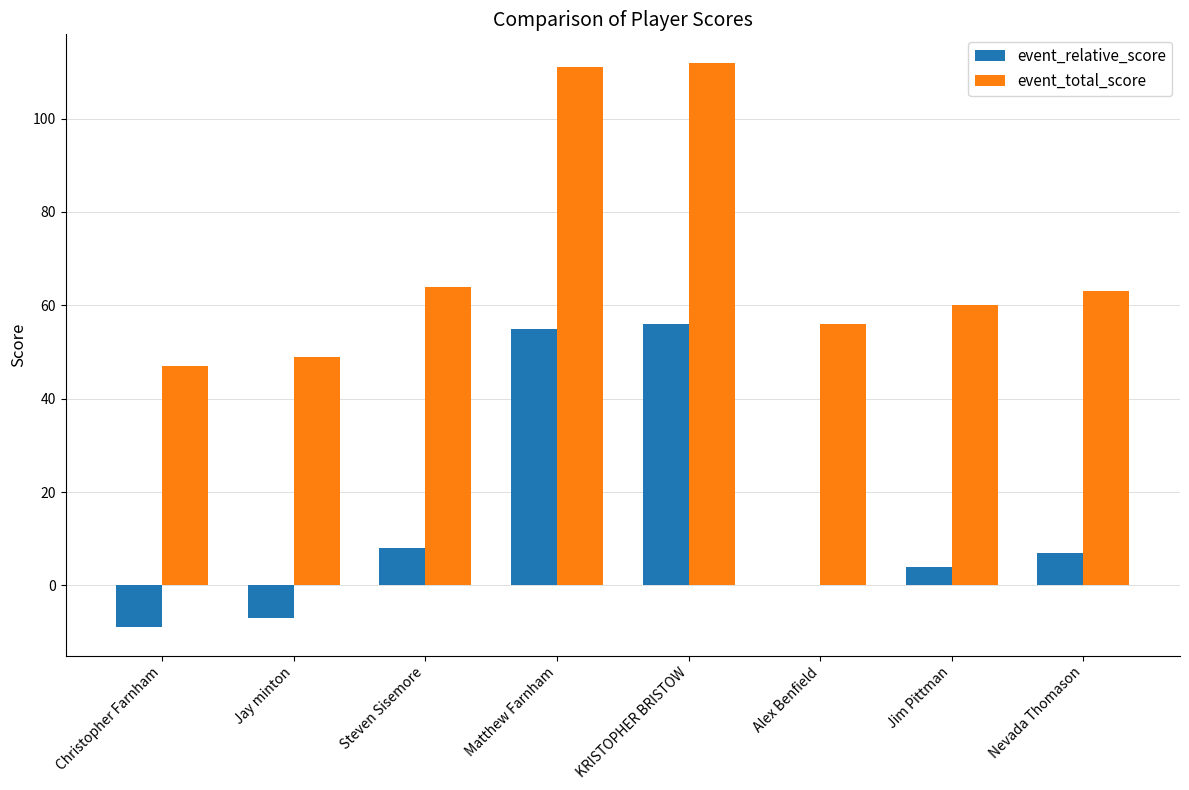

What is the maximum value for event_relative_score?

56